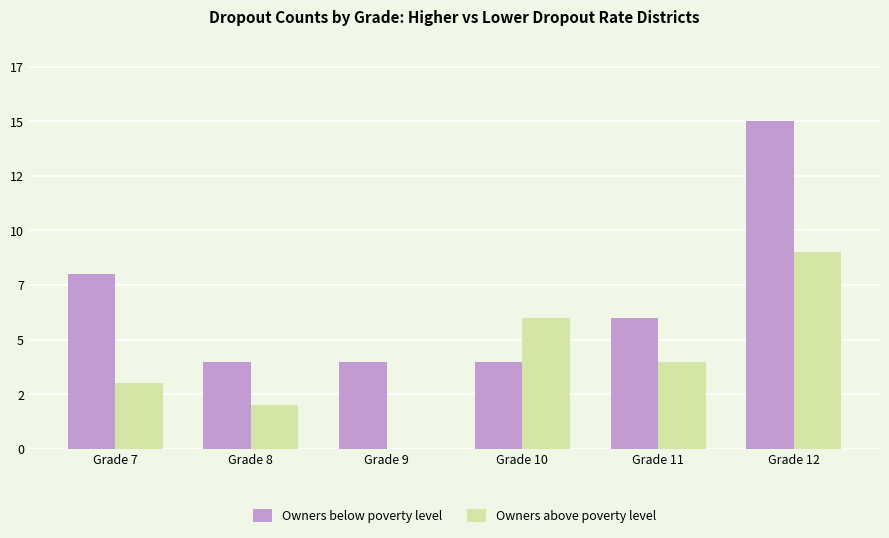

What is the highest value of the Owners above poverty level series?

9